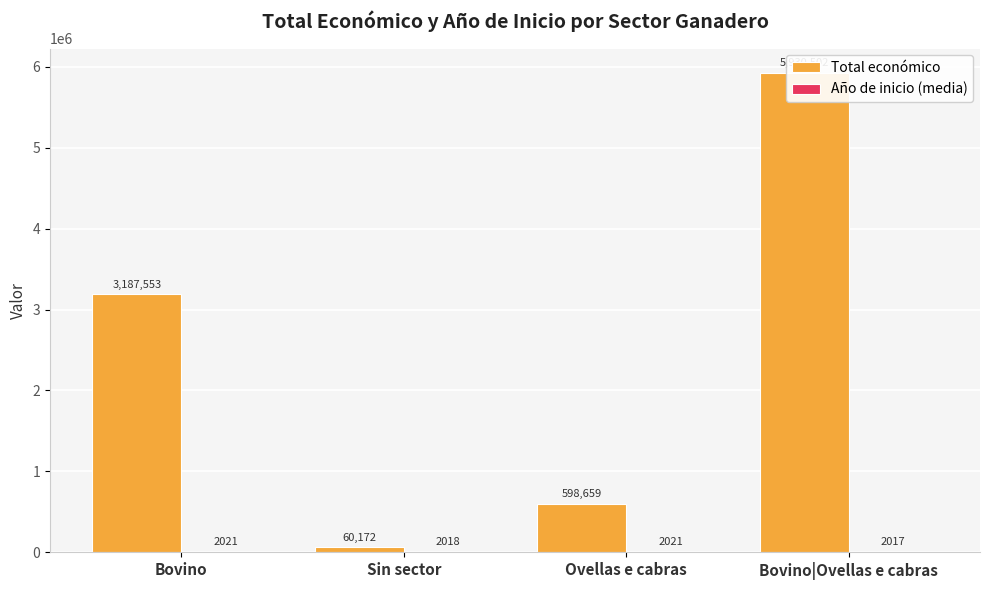

At which label is Total económico closest to 2995337?

Bovino